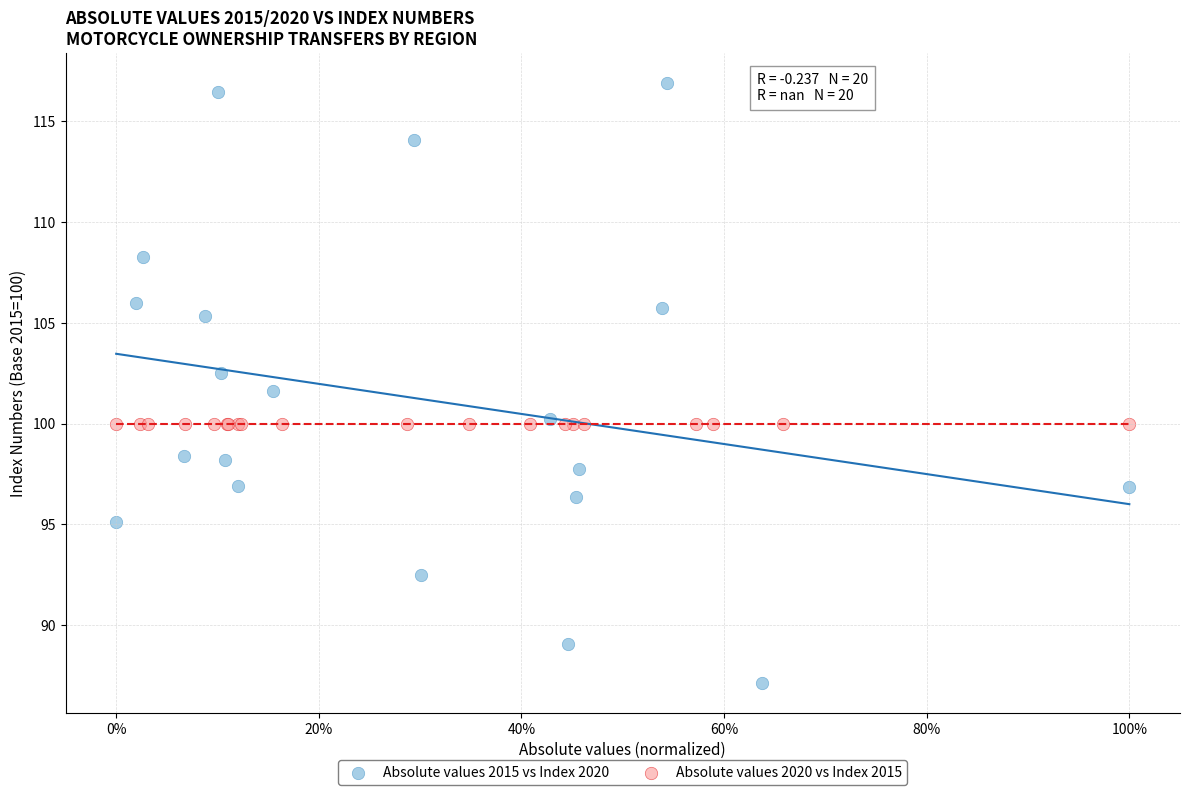

Which series reaches the maximum Y coordinate?

Absolute values 2015 vs Index 2020